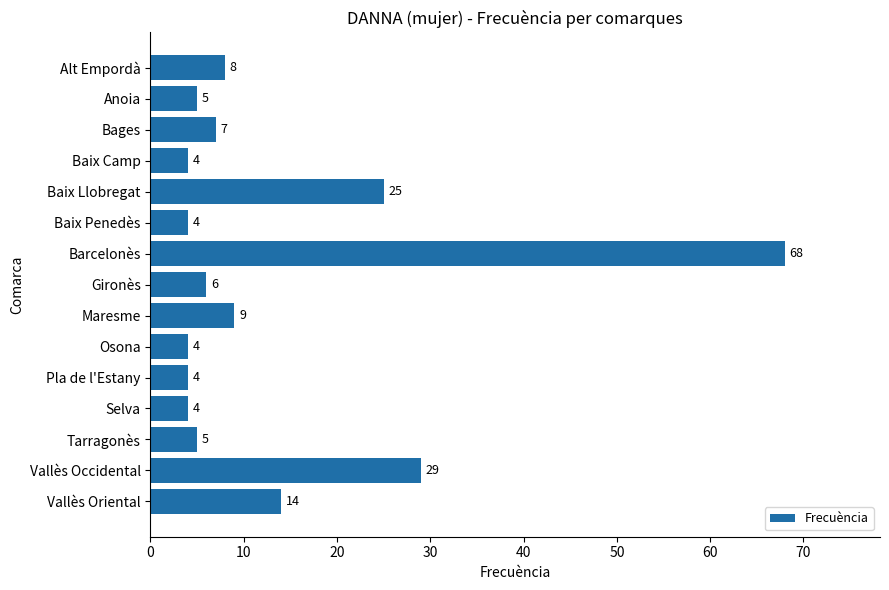

Does the chart contain stacked bars?

No